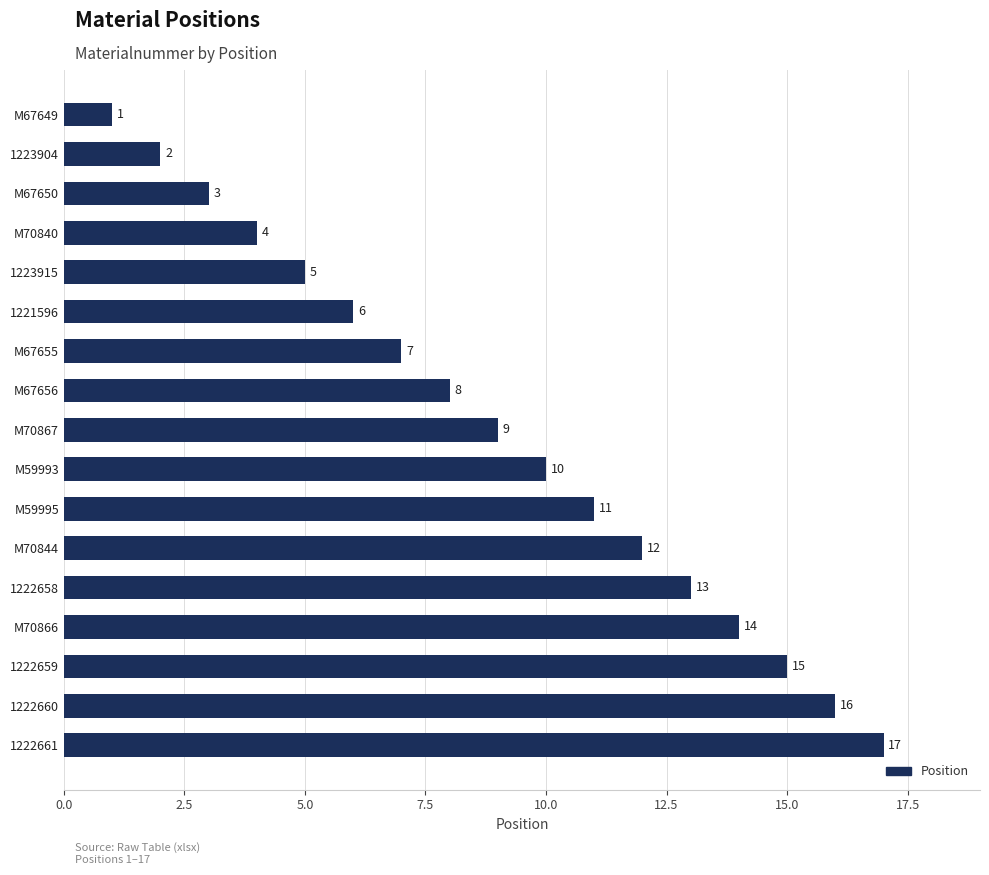

Which has a higher value, 1223904 or M70844?

M70844